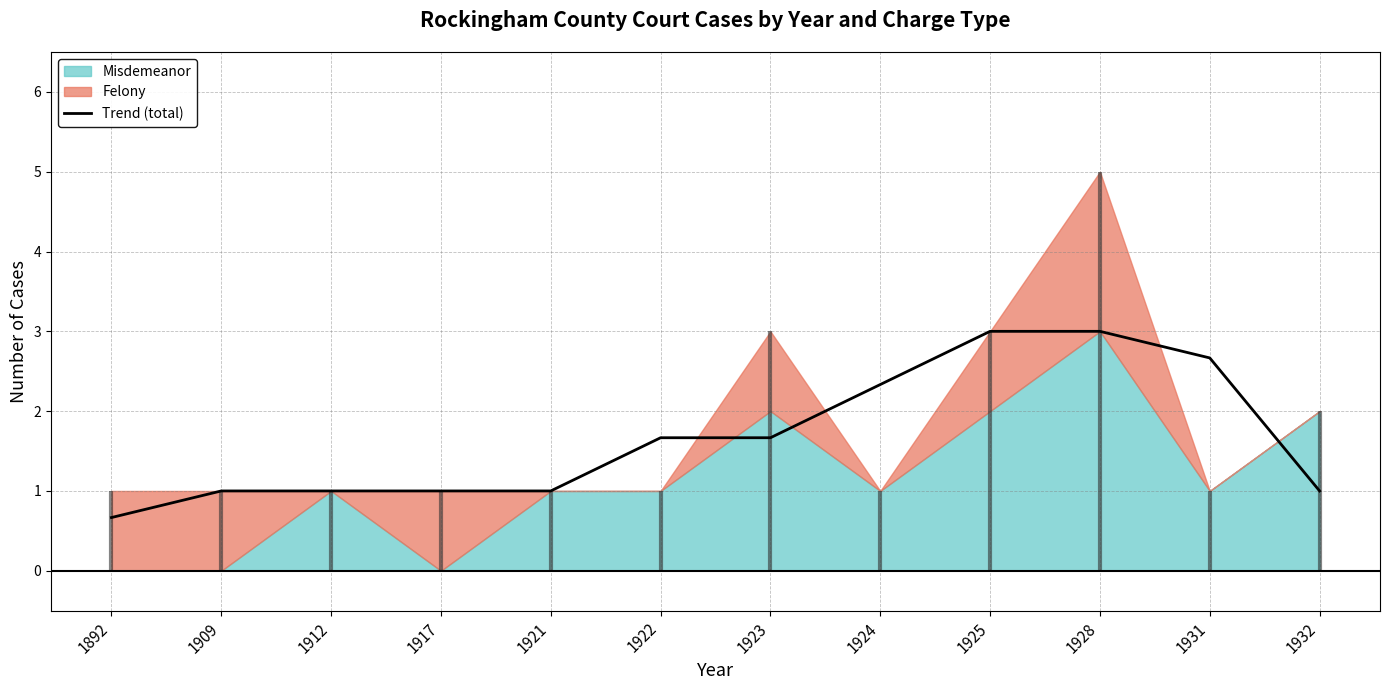

At which label is the value closest to 1?

1909